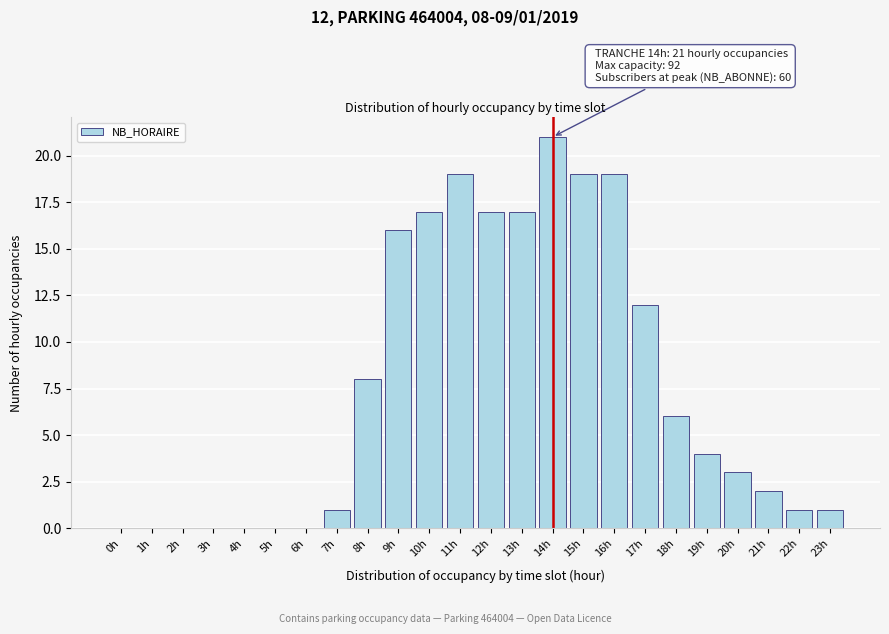

Reading right to left, what are all the values shown in this chart?

23h=1	22h=1	21h=2	20h=3	19h=4	18h=6	17h=12	16h=19	15h=19	14h=21	13h=17	12h=17	11h=19	10h=17	9h=16	8h=8	7h=1	6h=0	5h=0	4h=0	3h=0	2h=0	1h=0	0h=0